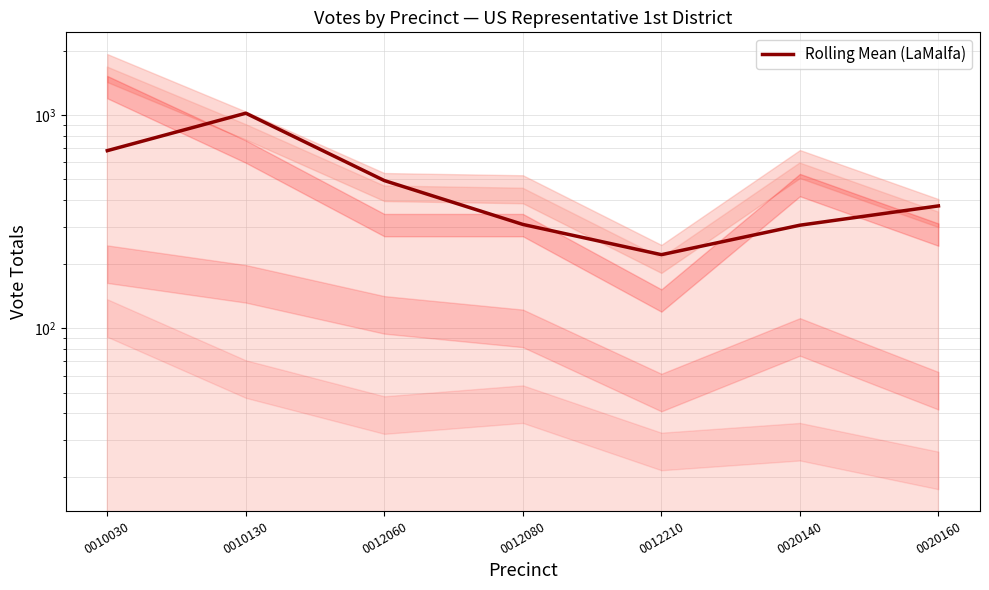

Does the chart display data point markers on the line(s)?

No